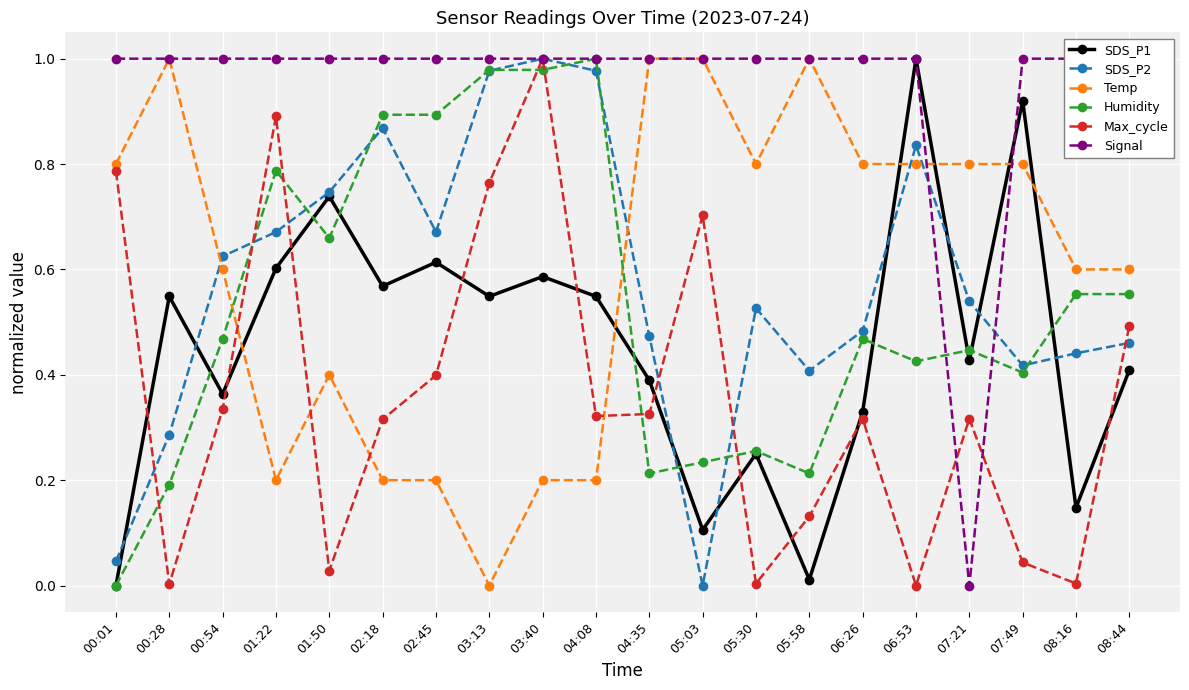

True or false: SDS_P1 has a value of 0.9 at 00:28.

False